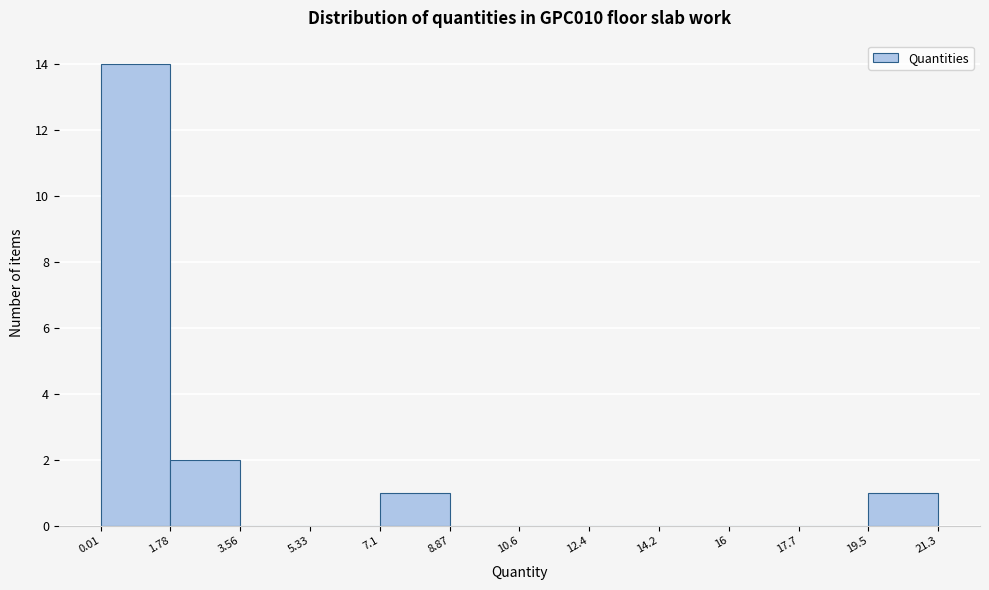

How tall is the bar that spans 1.78 to 3.56 on the x-axis? The values are not printed on the chart, so give them approximately, as read against the axis.

2